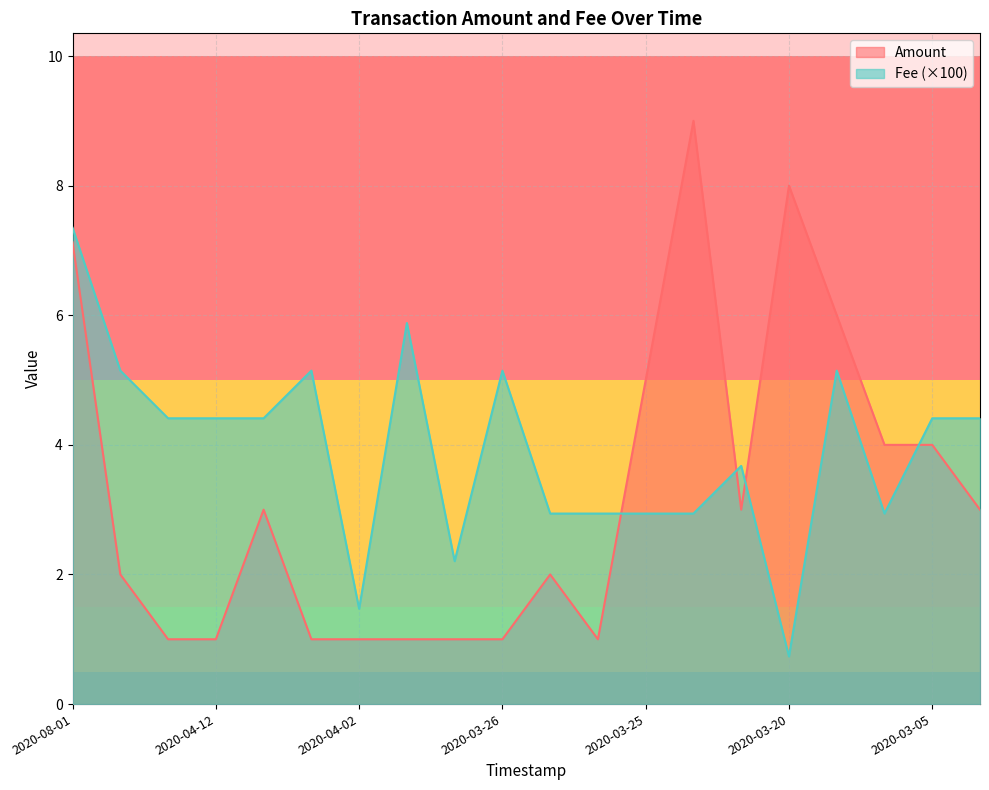

True or false: Amount has a value of 4.7 at 2020-04-09.

False